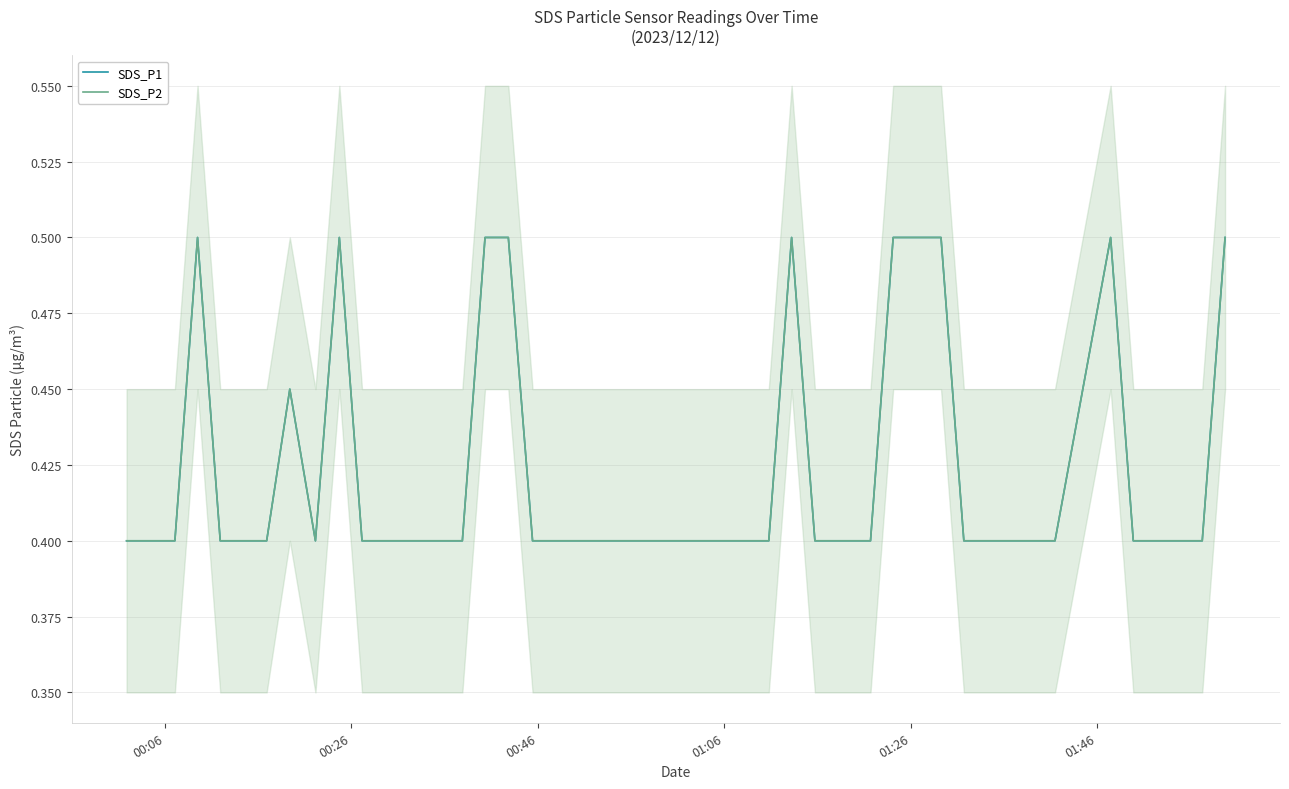

In SDS_P1, how many points are lower than both neighbors (excluding endpoints)?

1